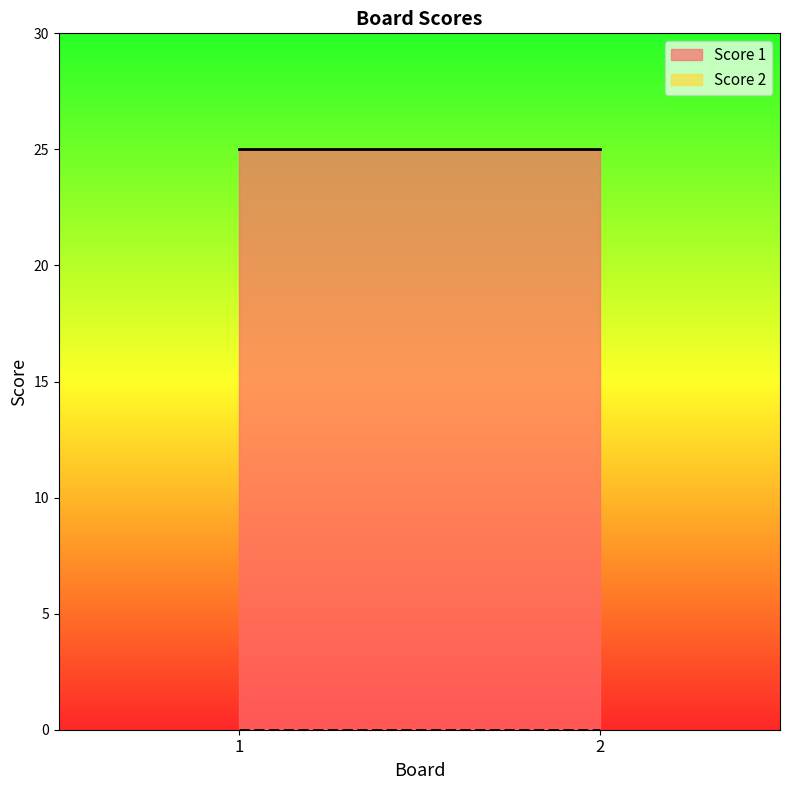

What is the maximum value shown in the chart?

25